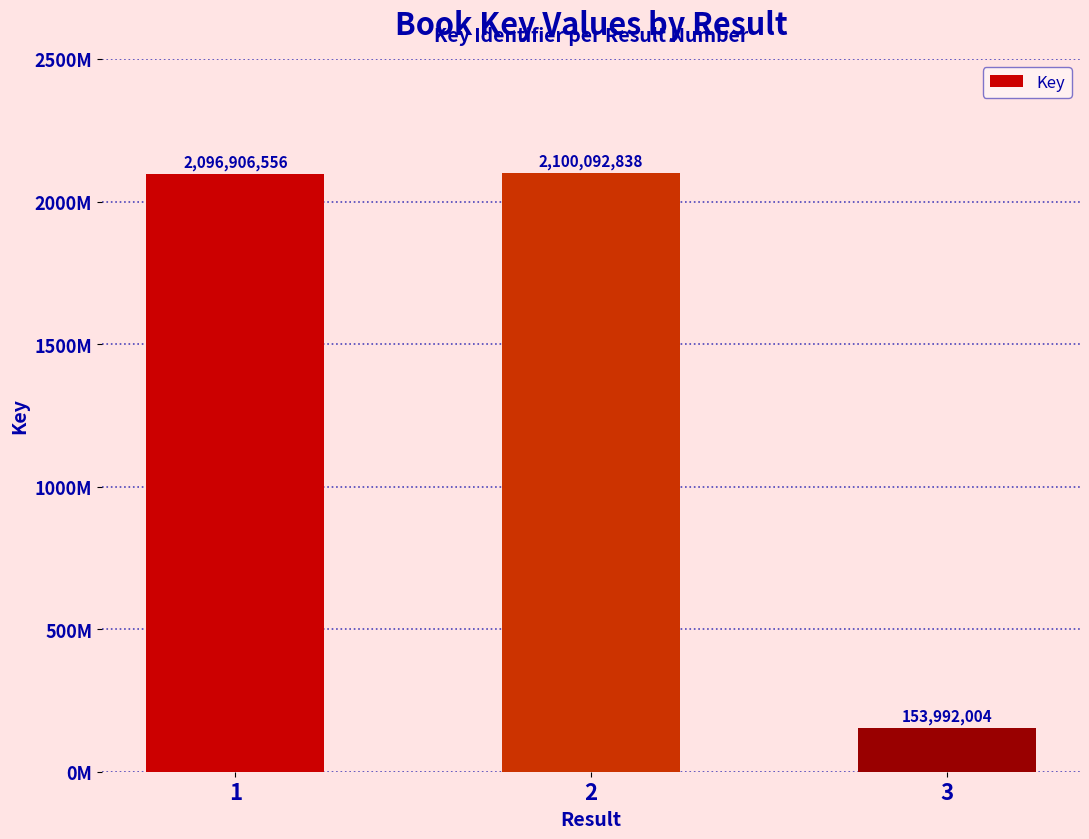

Reading left to right, what are all the values shown in this chart?

2096906556	2100092838	153992004